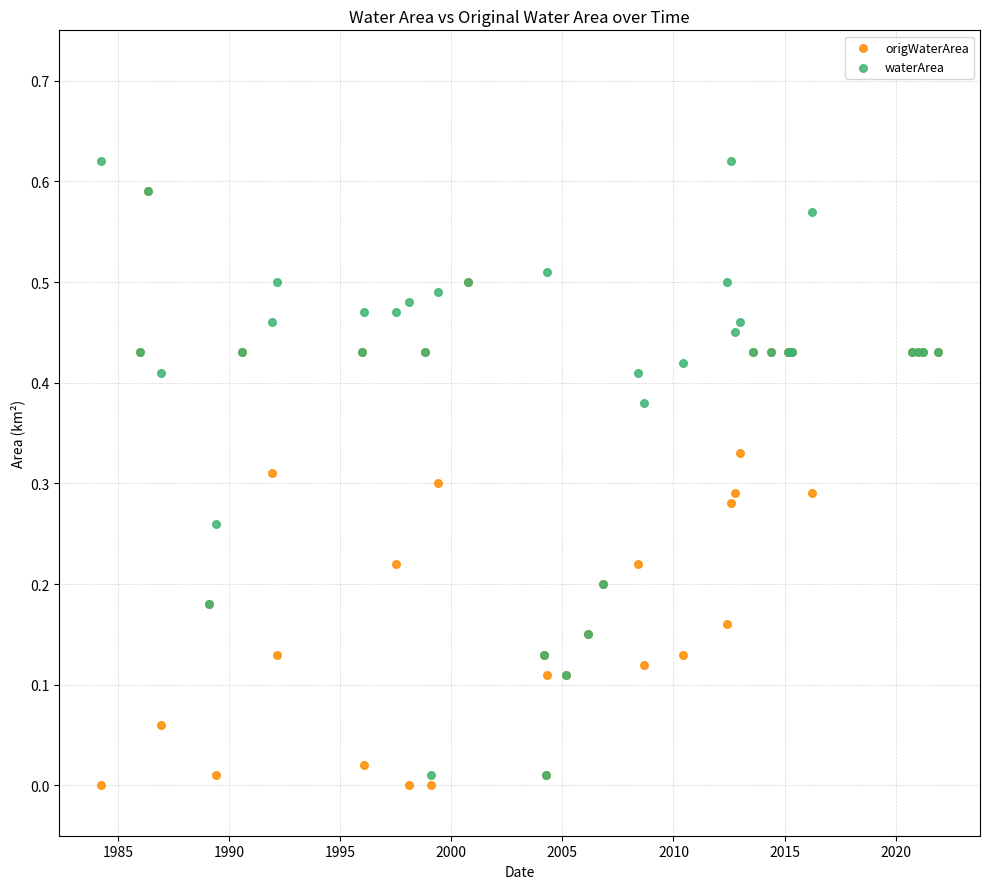

What are all the series names shown in the legend?

origWaterArea, waterArea